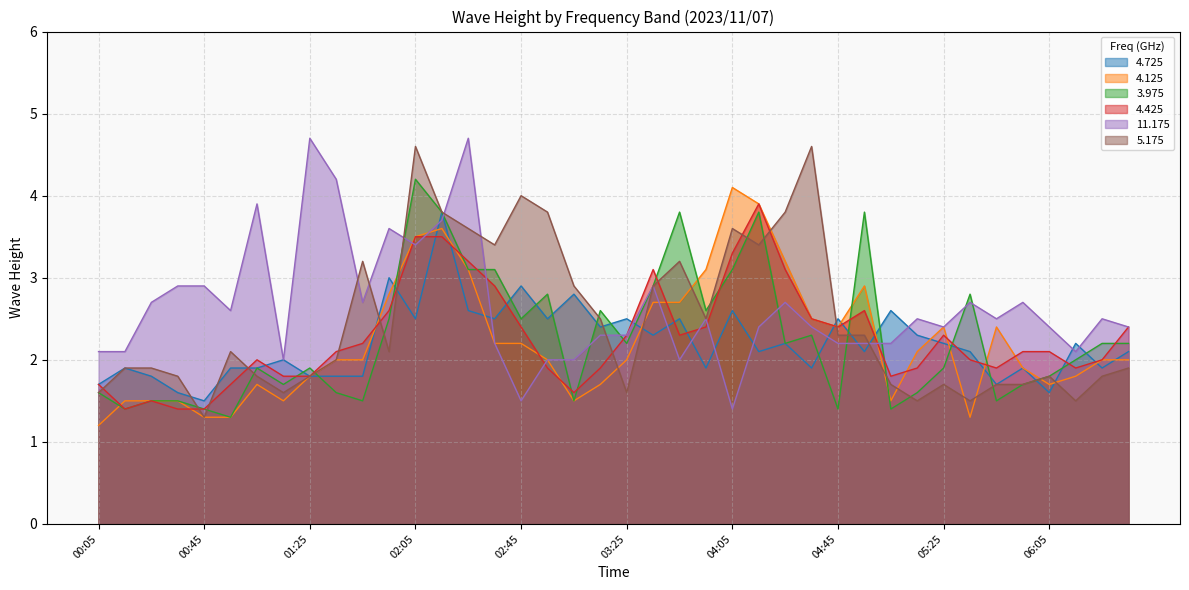

What is the label of the 17th point from the left?

02:45